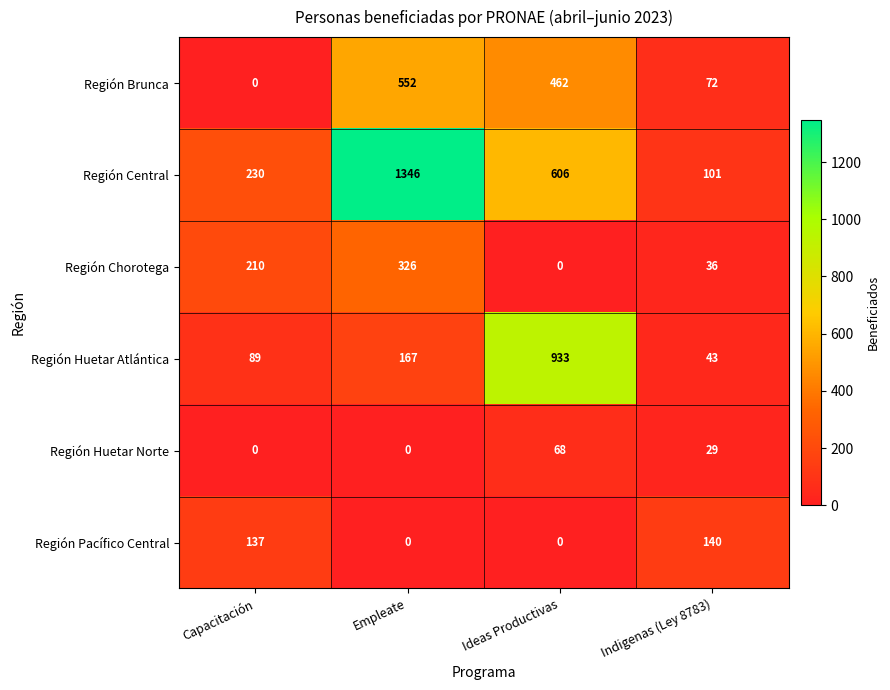

What is the sum of the Región Huetar Norte values at Indigenas (Ley 8783) and Ideas Productivas?

97